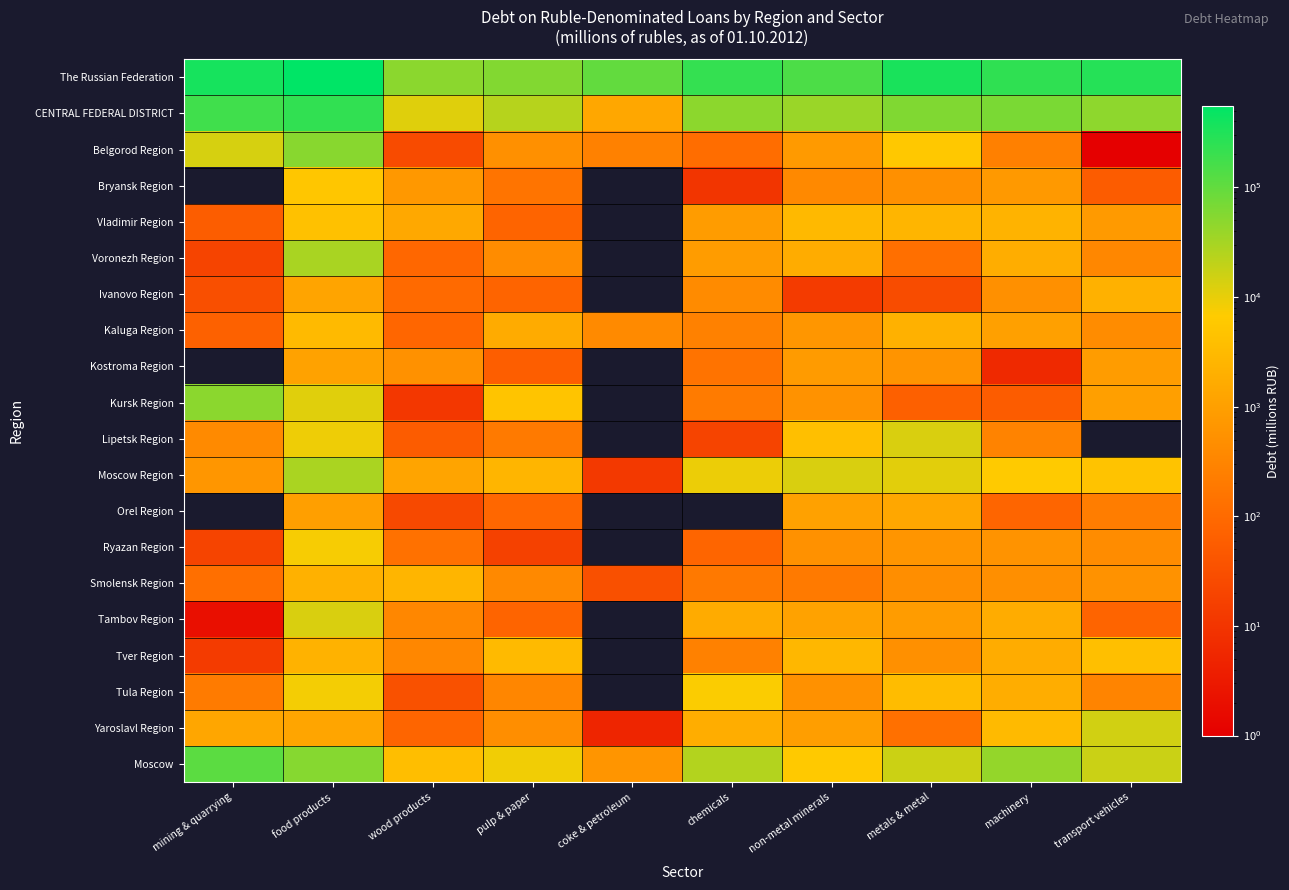

What is the spread (max minus min) of values at coke & petroleum?

98557